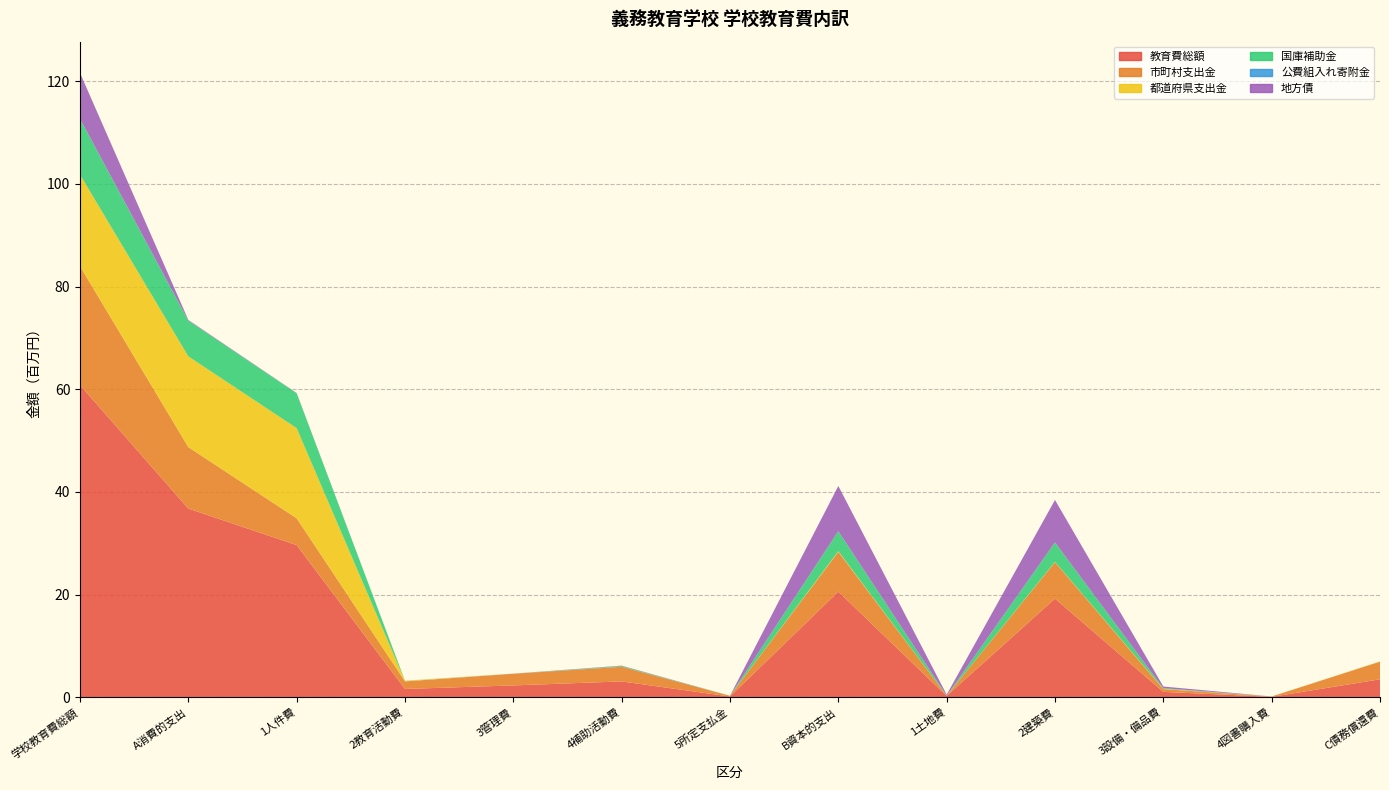

Reading right to left, extract all data points from this chart.

教育費総額: C債務償還費=3488790	4図書購入費=70505	3設備・備品費=1041145	2建築費=19211740	1土地費=250323	B資本的支出=20573713	5所定支払金=138533	4補助活動費=3075890	3管理費=2296497	2教育活動費=1605535	1人件費=29632751	A消費的支出=36749206	学校教育費総額=60811709
市町村支出金: C債務償還費=3438471	4図書購入費=70269	3設備・備品費=537263	2建築費=7097113	1土地費=40523	B資本的支出=7745168	5所定支払金=135325	4補助活動費=2858400	3管理費=2273904	2教育活動費=1481938	1人件費=5223733	A消費的支出=11973300	学校教育費総額=23156939
都道府県支出金: C債務償還費=50319	4図書購入費=0	3設備・備品費=62838	2建築費=58048	1土地費=0	B資本的支出=120886	5所定支払金=3199	4補助活動費=1612	3管理費=7929	2教育活動費=101024	1人件費=17560515	A消費的支出=17674279	学校教育費総額=17845484
国庫補助金: C債務償還費=0	4図書購入費=0	3設備・備品費=111655	2建築費=3779032	1土地費=0	B資本的支出=3890687	5所定支払金=0	4補助活動費=139075	3管理費=3114	2教育活動費=16932	1人件費=6801886	A消費的支出=6961007	学校教育費総額=10851694
公費組入れ寄附金: C債務償還費=0	4図書購入費=236	3設備・備品費=3324	2建築費=2017	1土地費=0	B資本的支出=5577	5所定支払金=9	4補助活動費=7803	3管理費=2550	2教育活動費=4093	1人件費=3484	A消費的支出=17939	学校教育費総額=23516
地方債: C債務償還費=0	4図書購入費=0	3設備・備品費=326065	2建築費=8275530	1土地費=209800	B資本的支出=8811395	5所定支払金=0	4補助活動費=69000	3管理費=9000	2教育活動費=1548	1人件費=43133	A消費的支出=122681	学校教育費総額=8934076